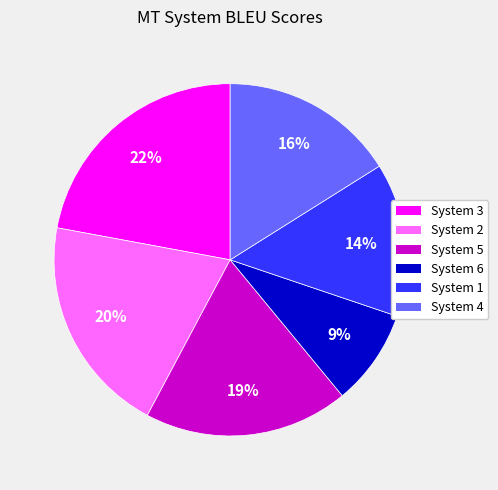

How many slices are in this pie chart?

6